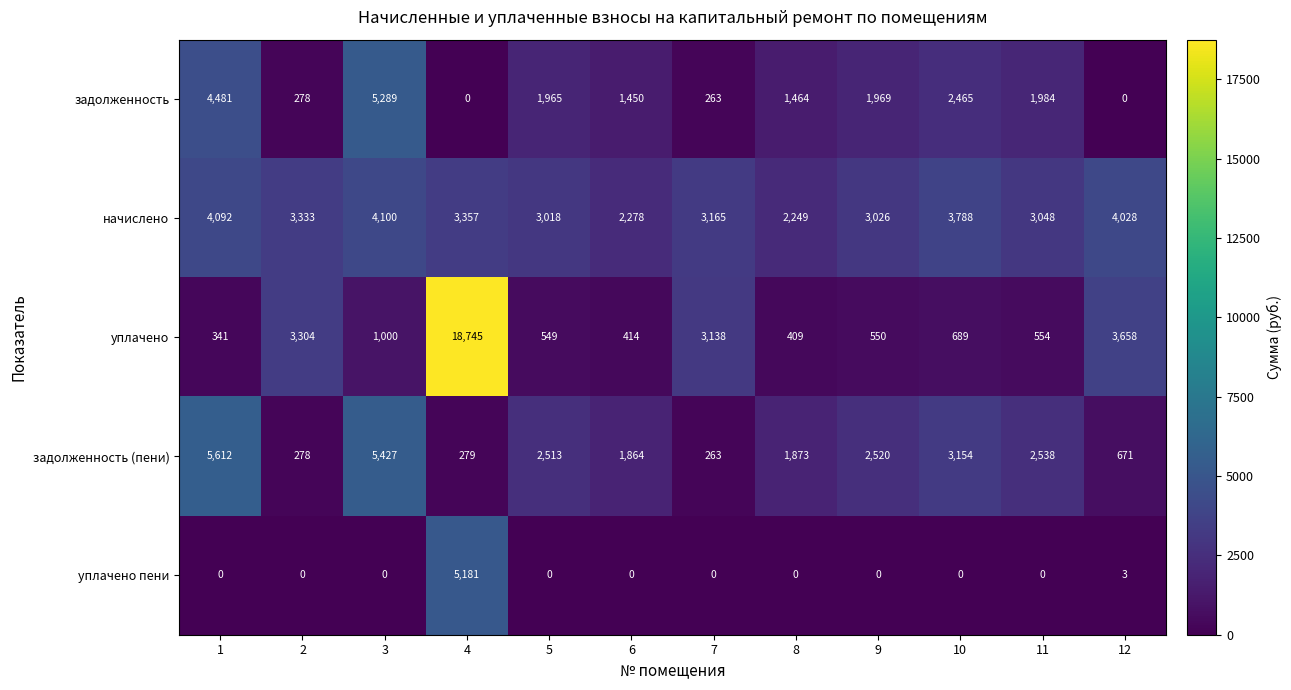

List the labels in order of начислено value, largest first.

3, 1, 12, 10, 4, 2, 7, 11, 9, 5, 6, 8